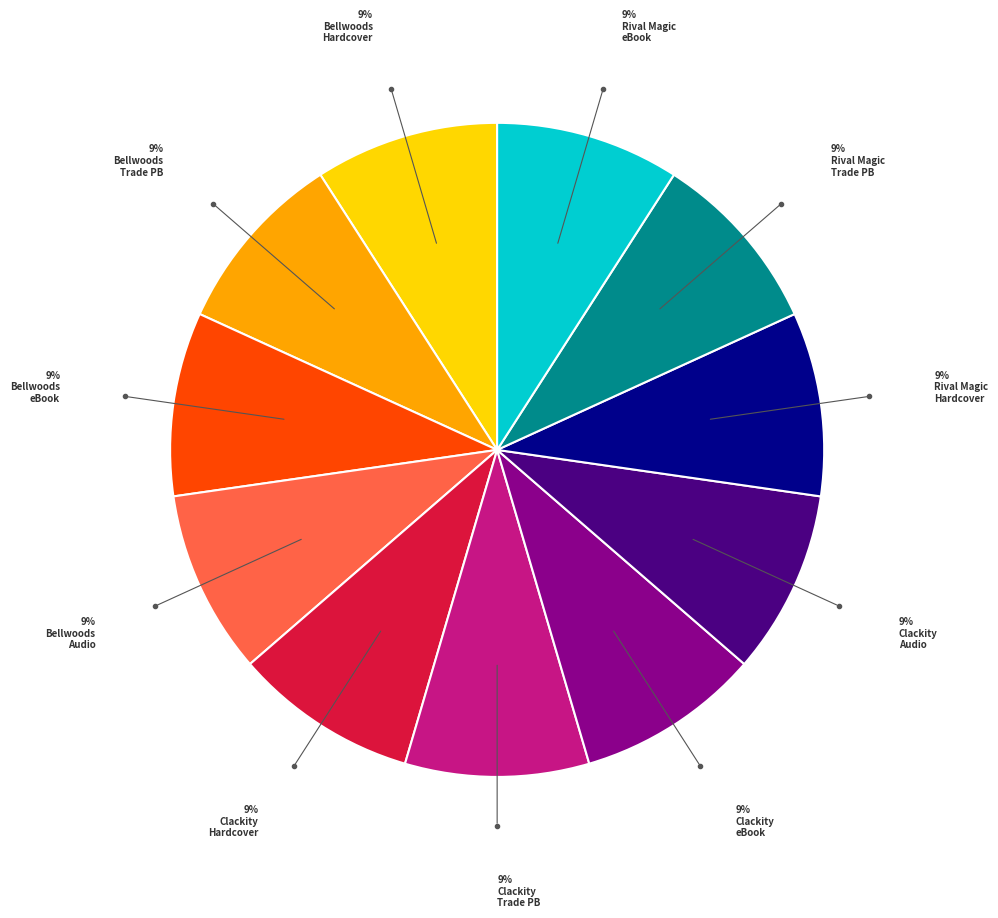

Is there any slice that represents more than half of the pie?

No